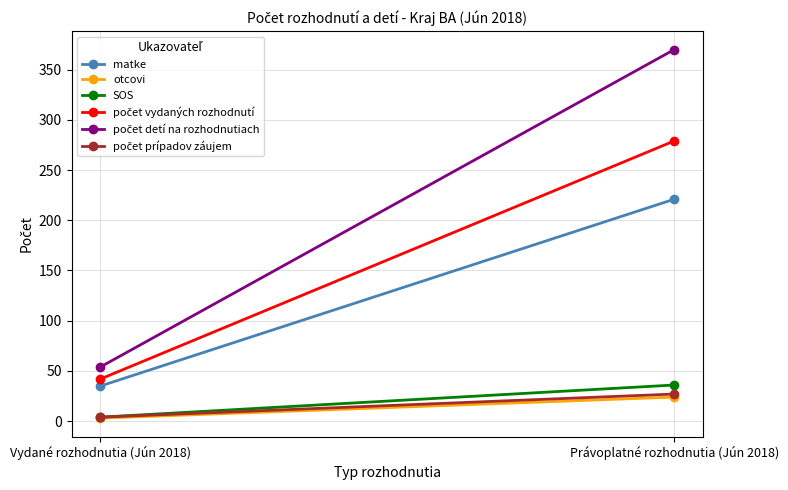

The value of počet prípadov záujem at Právoplatné rozhodnutia (Jún 2018) is 17. True or false?

False